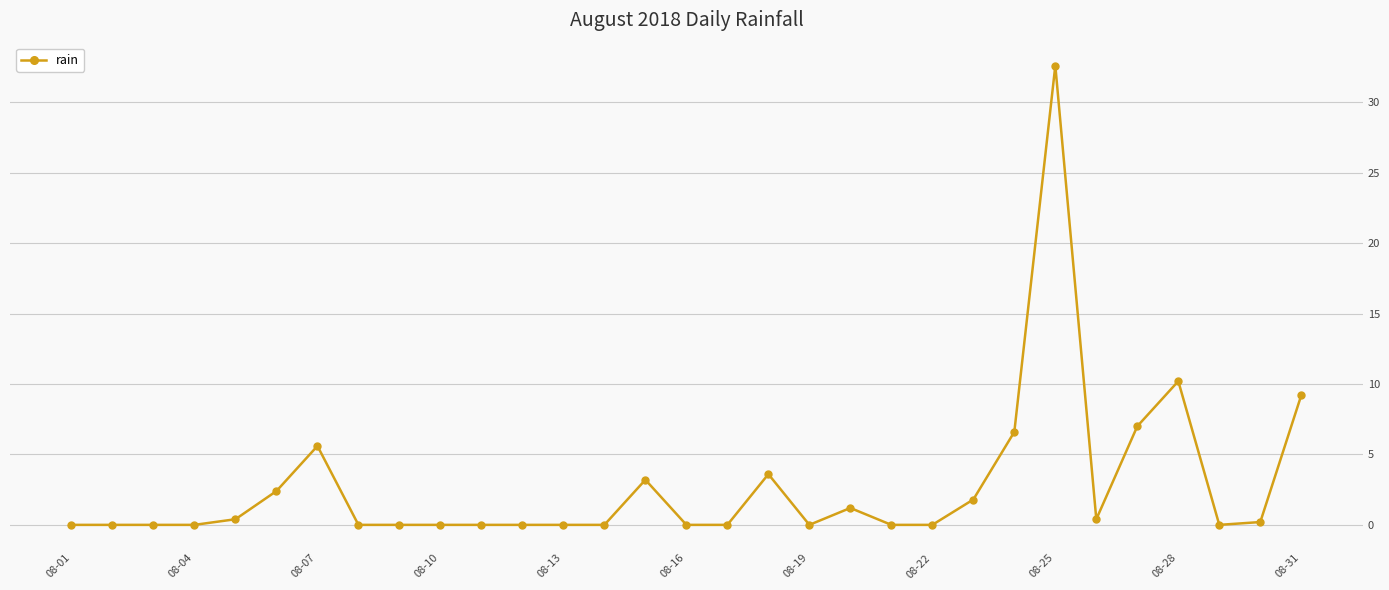

What is the difference between the second highest and minimum values?

10.2